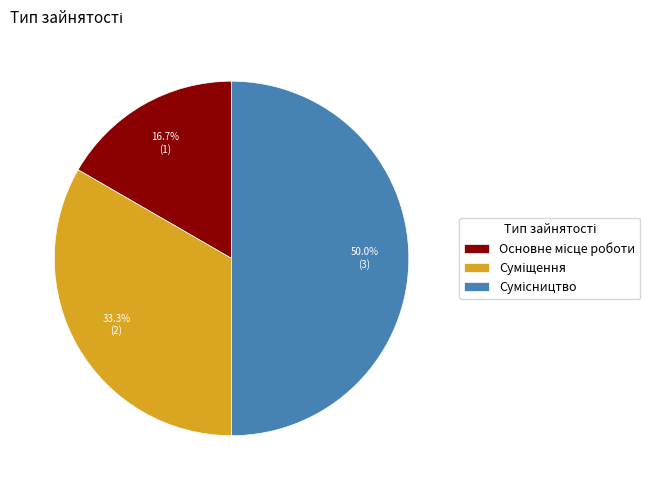

To the nearest percent, what is the difference between the largest and smallest slice percentages?

33%